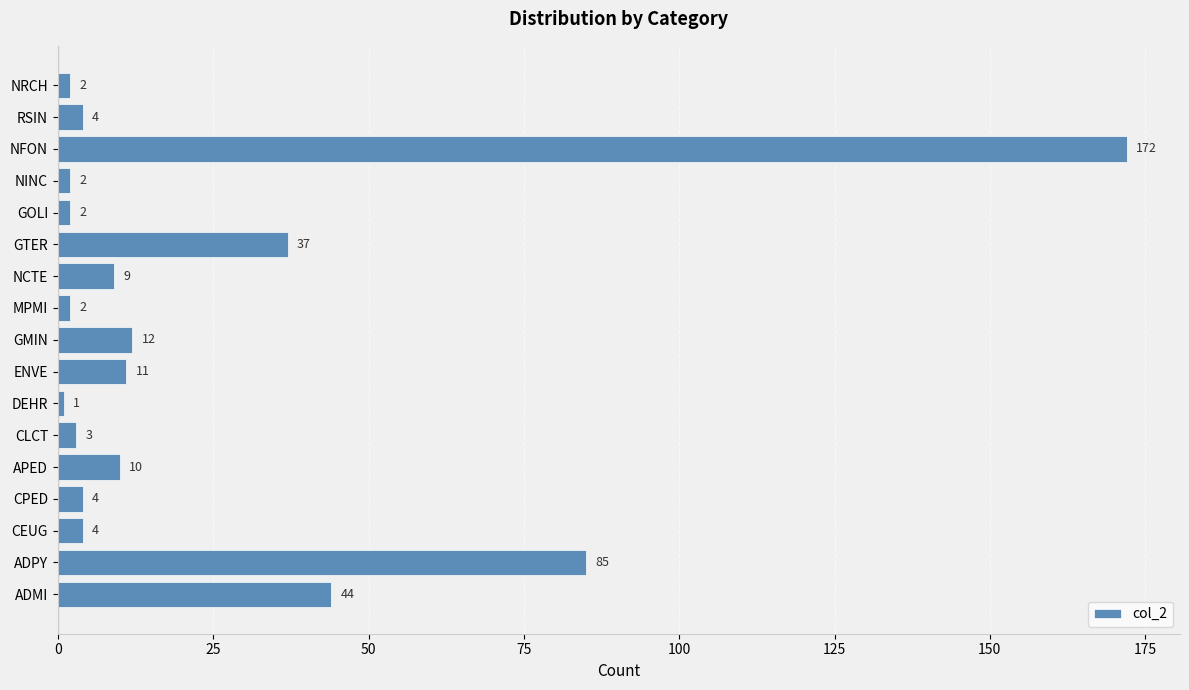

What is the average value?

24